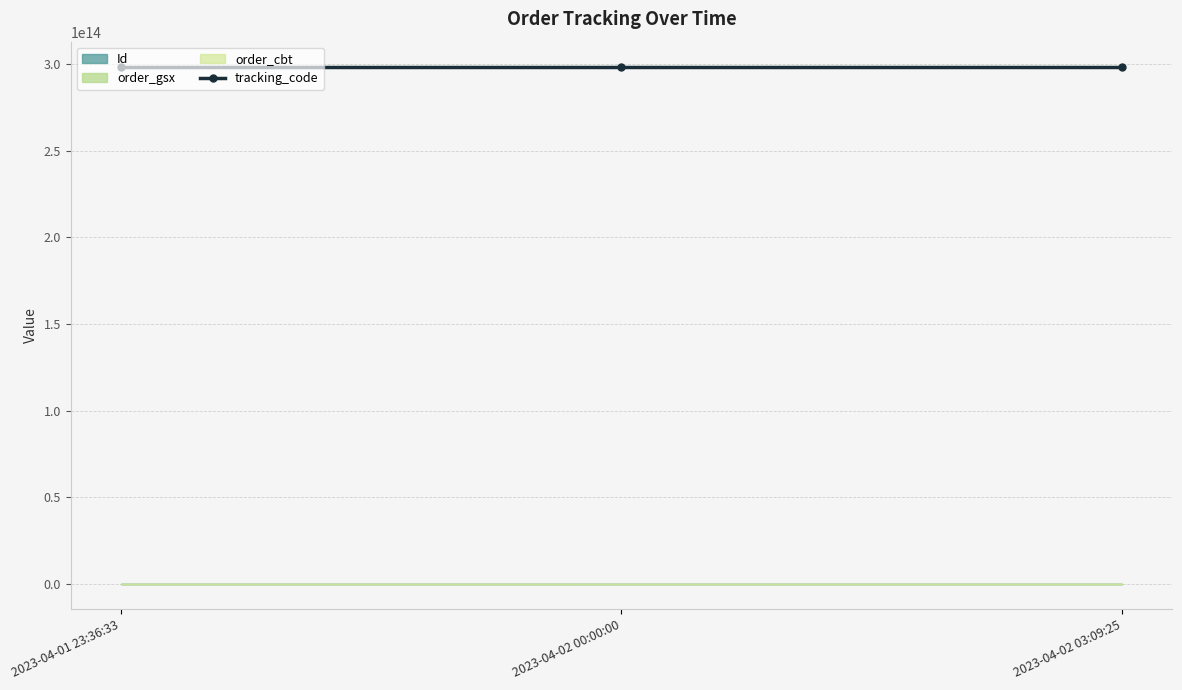

Rank the series by their maximum value, from highest to lowest.

tracking_code, order_cbt, Id, order_gsx